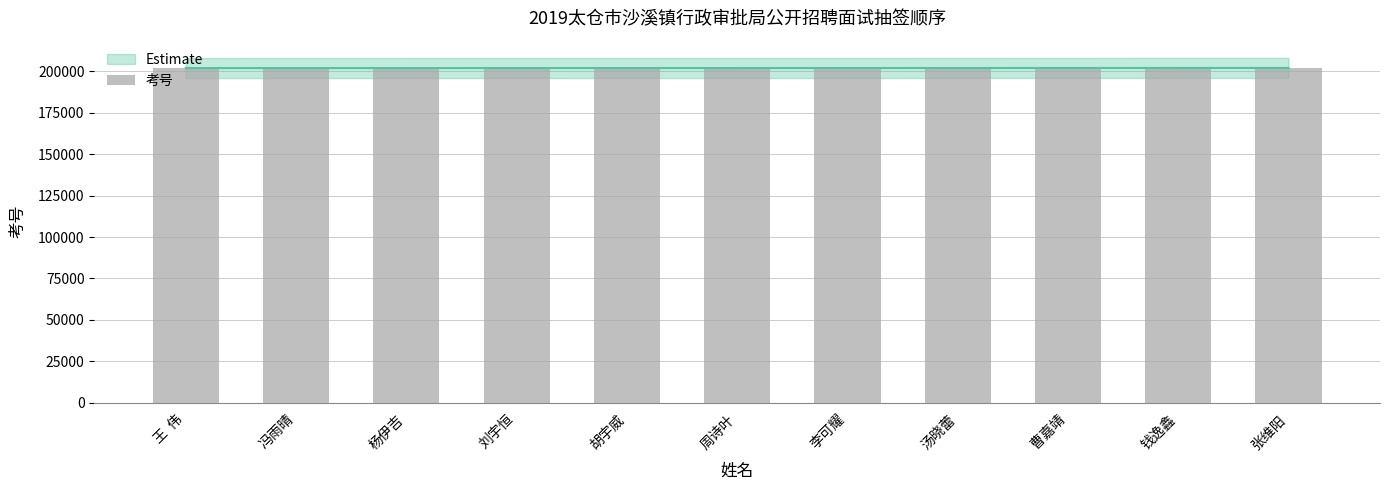

Reading left to right, transcribe all the data shown in this chart.

王  伟=201905	冯雨晴=201914	杨伊吉=201915	刘宇恒=201920	胡宇威=201926	周诗叶=201929	李可耀=201936	汤晓蕾=201946	曹嘉靖=201951	钱逸鑫=201967	张维阳=201968